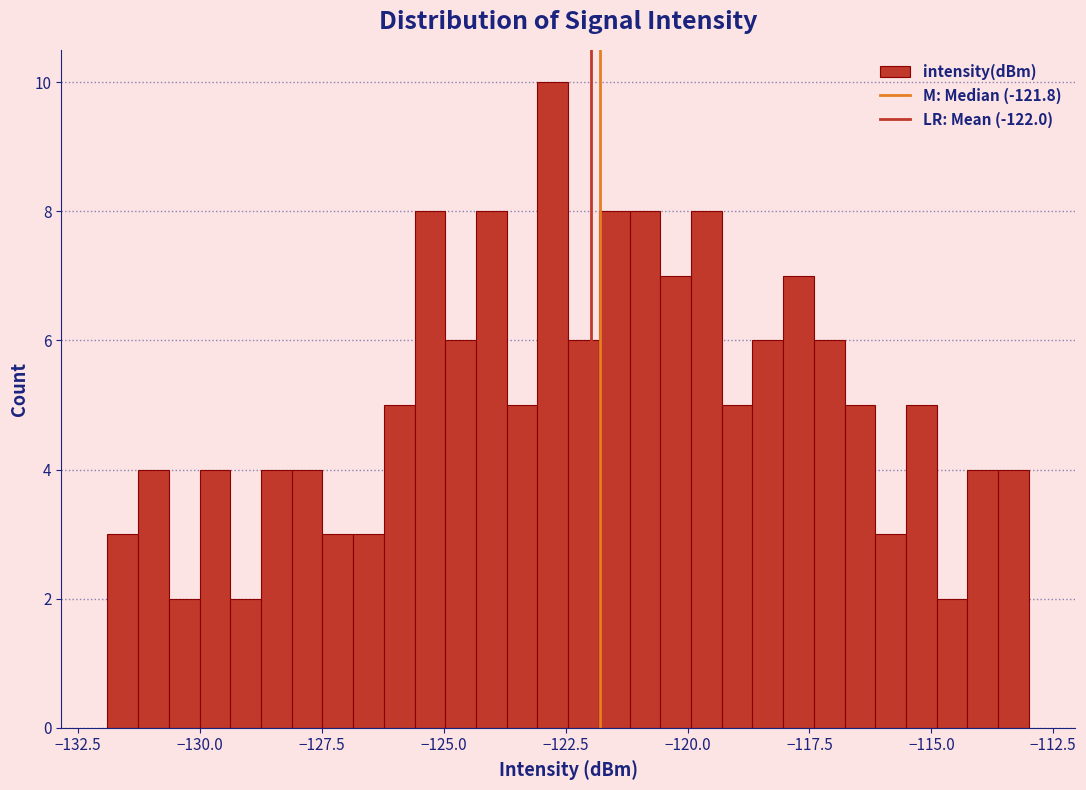

Read against the x-axis, roughly where is the centre of the tallest bar?

-123.0